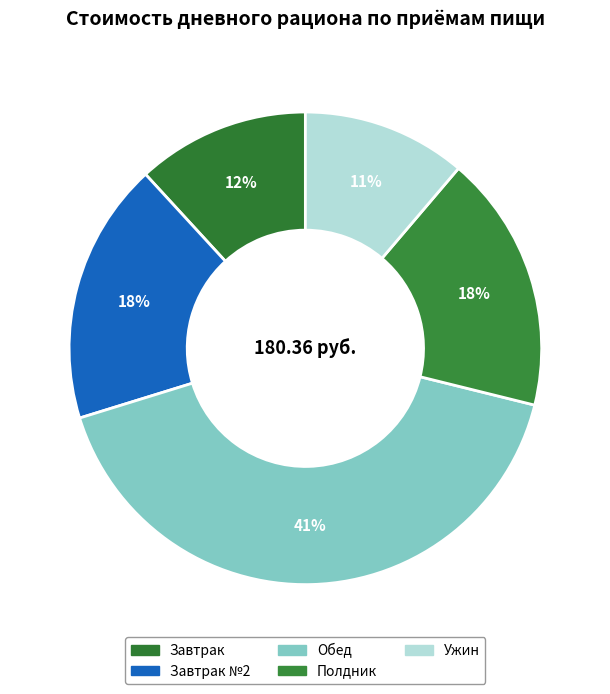

The Обед slice represents 47% of the pie. True or false?

False